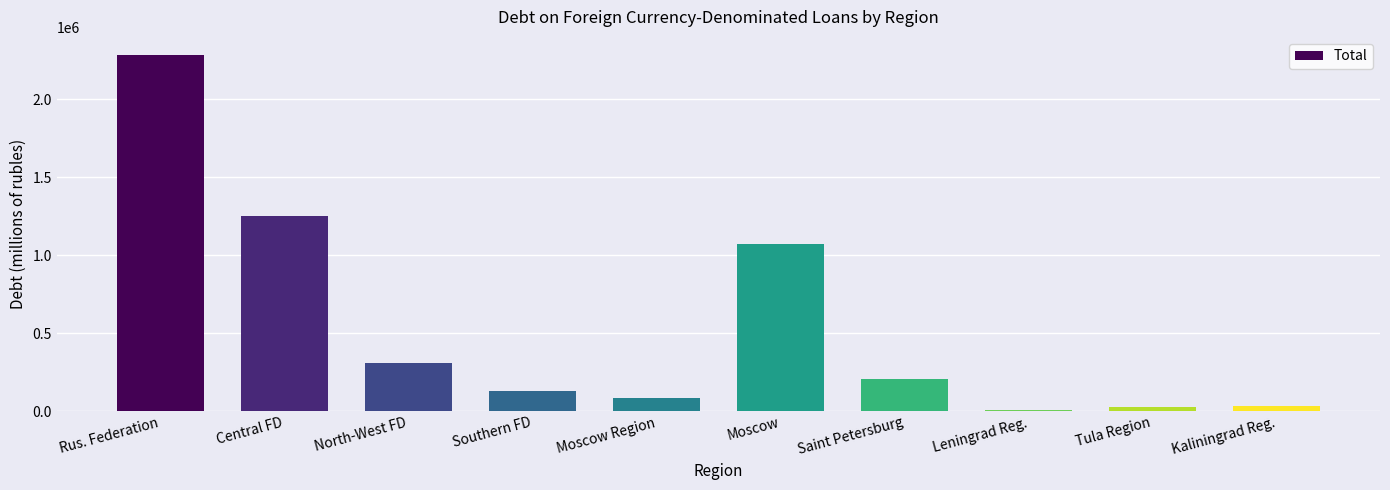

What is the label of the 7th bar from the right?

Southern FD